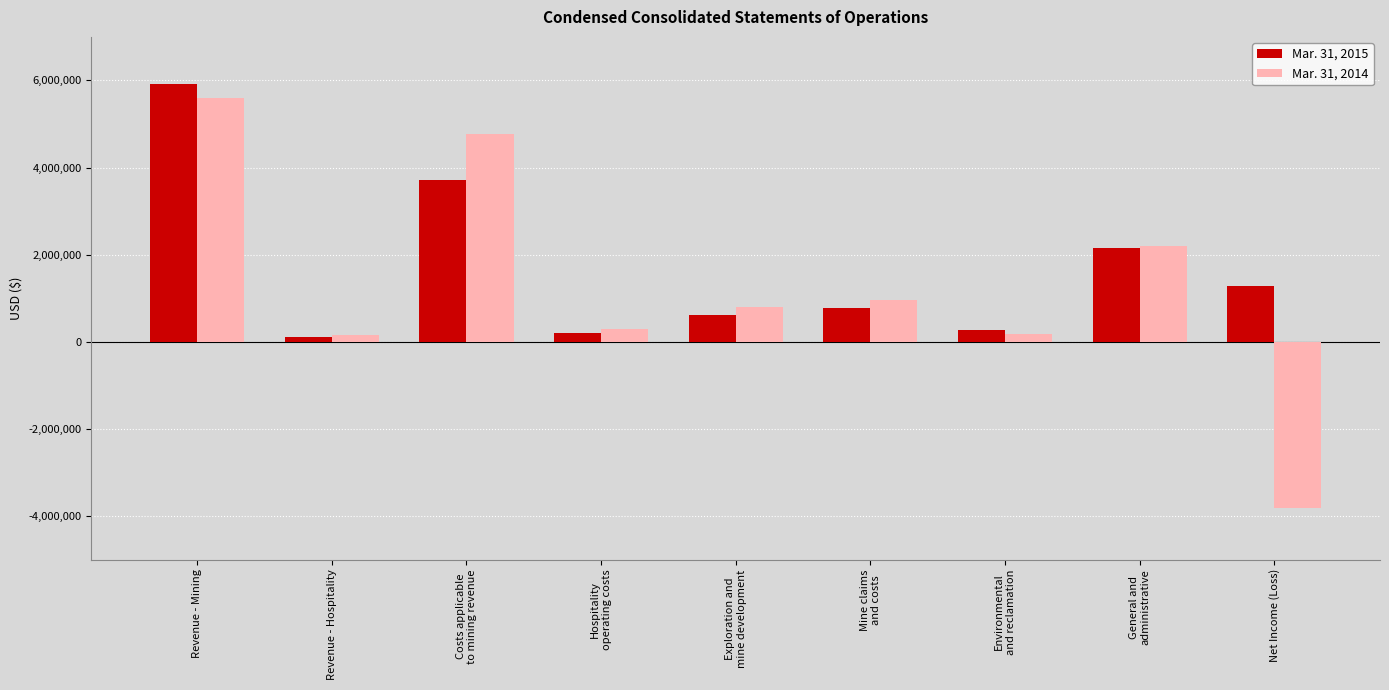

What is the sum of the Mar. 31, 2015 values at Environmental
and reclamation and Exploration and
mine development?

883306